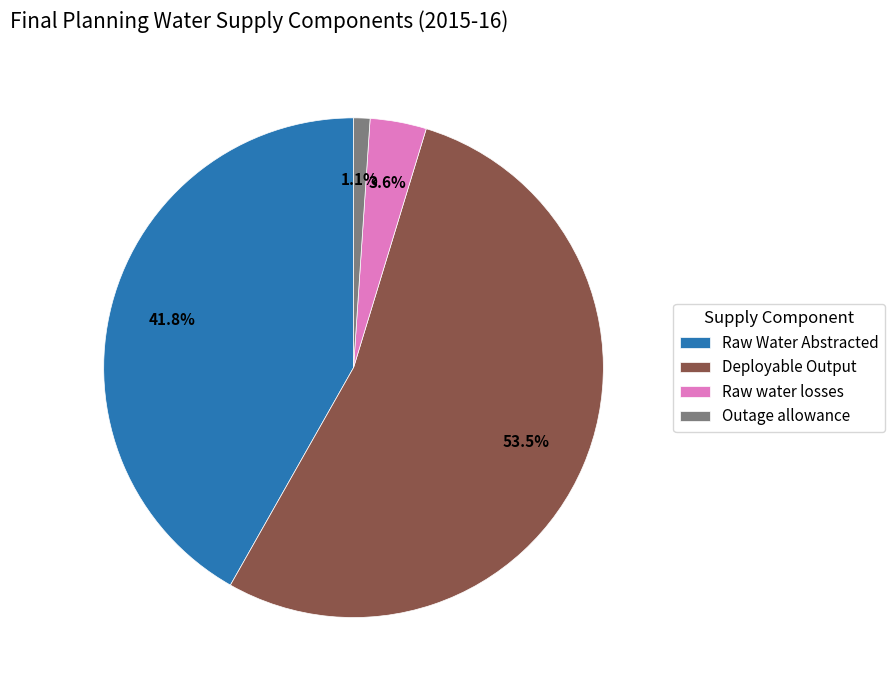

Which category accounts for the majority?

Deployable Output